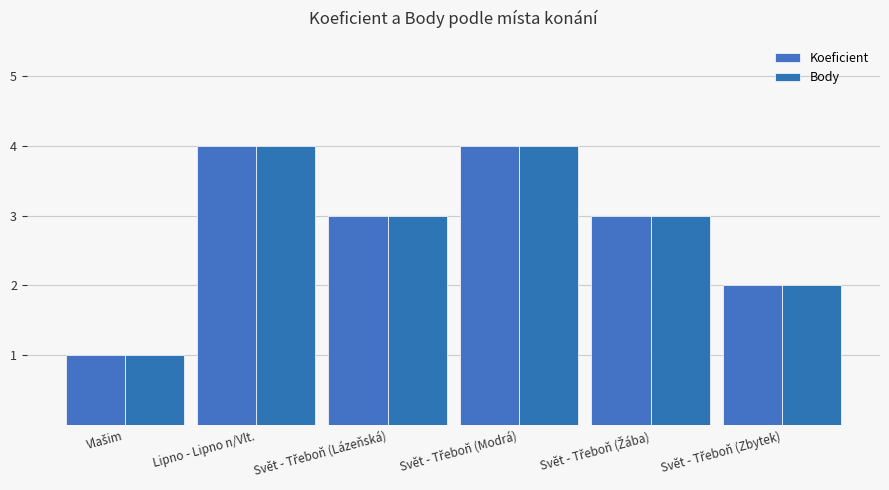

What is the average value of the Koeficient series?

3